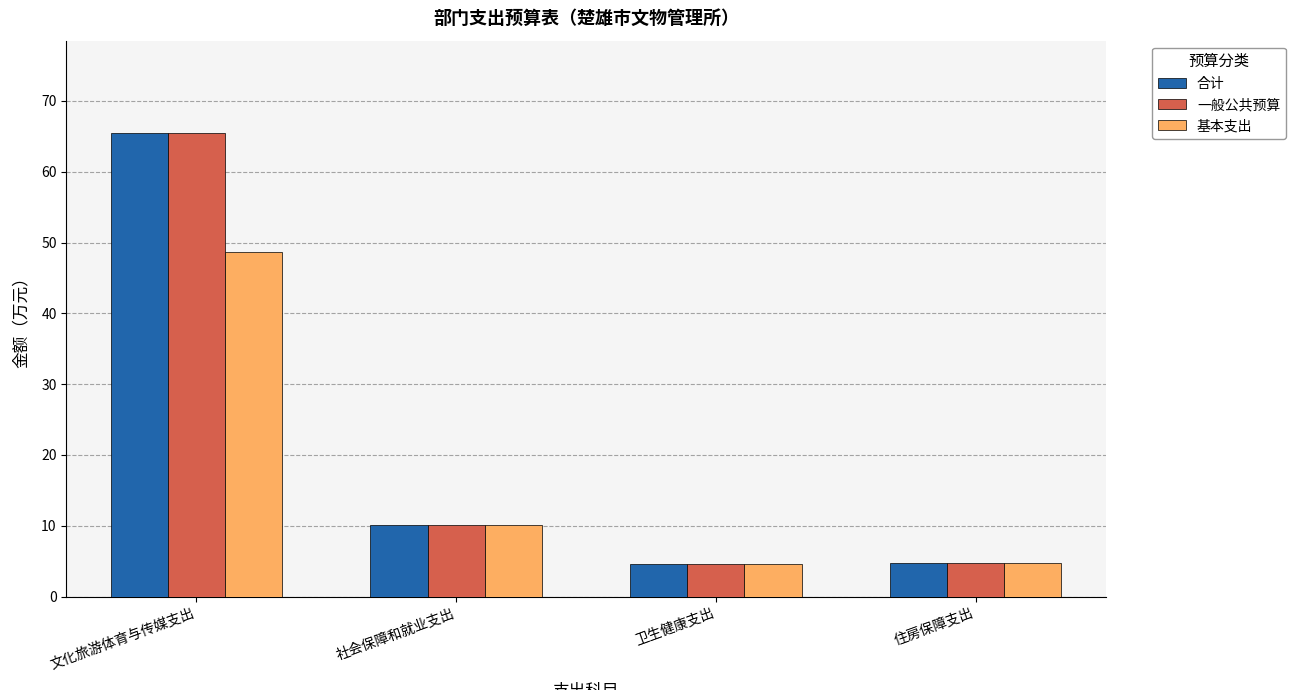

Where does the 基本支出 series first go above 10?

文化旅游体育与传媒支出